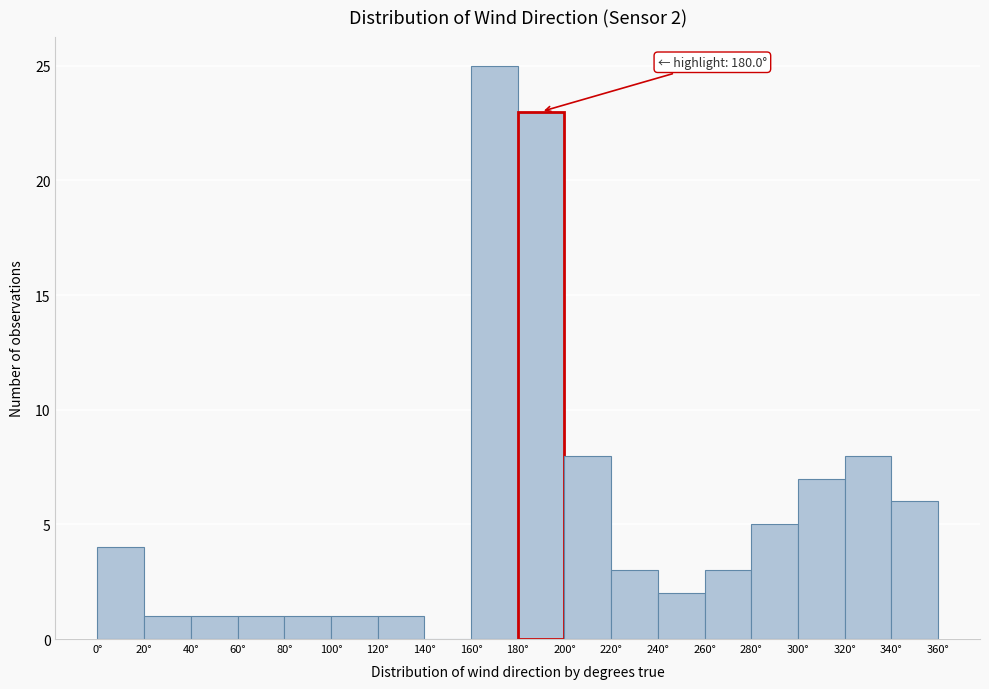

Over which range of the x-axis is the bar tallest?

160 to 180